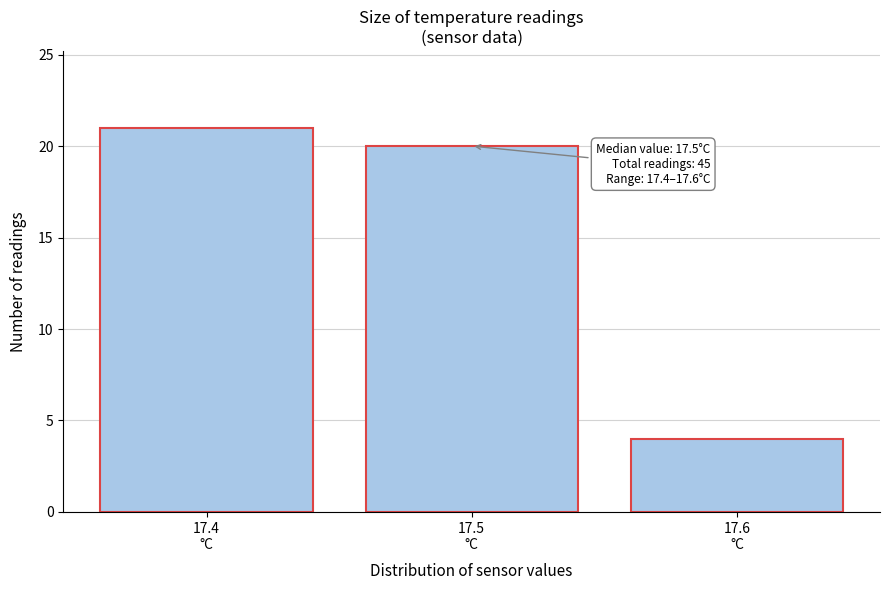

Reading right to left, transcribe all the data shown in this chart.

4	20	21